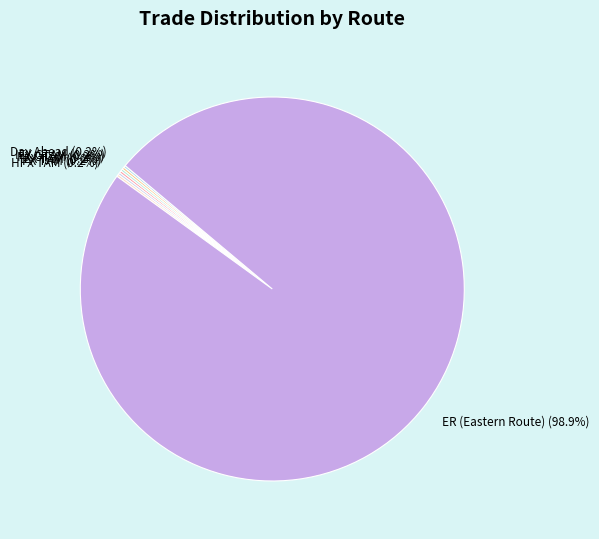

Which category accounts for the majority?

ER (Eastern Route)